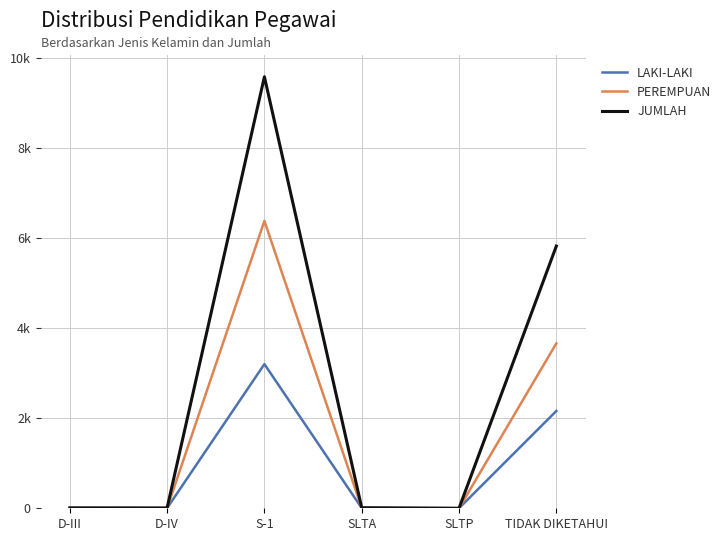

What is the lowest value of the JUMLAH series?

1